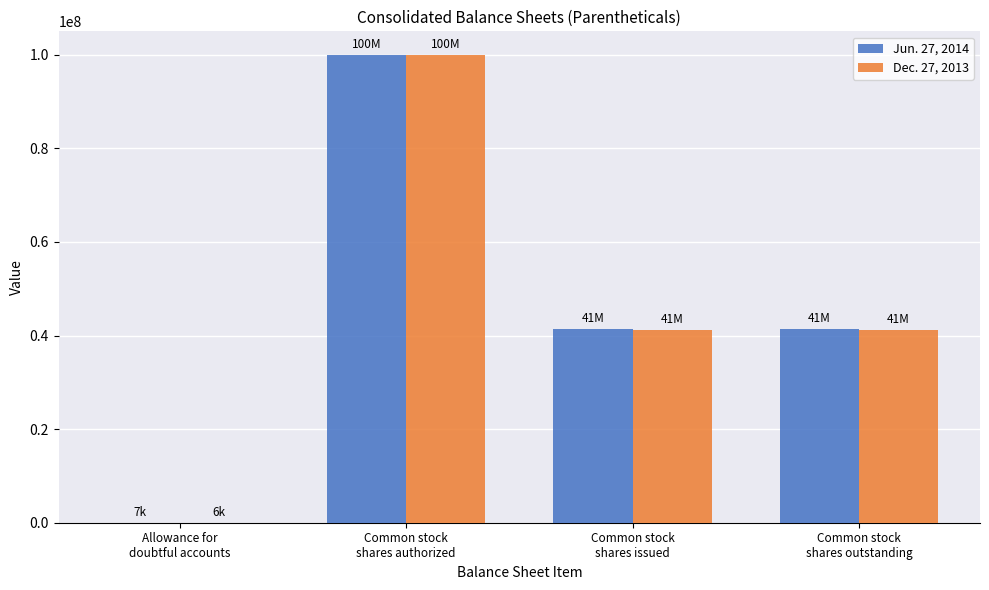

What is the maximum value shown in the chart?

100000000